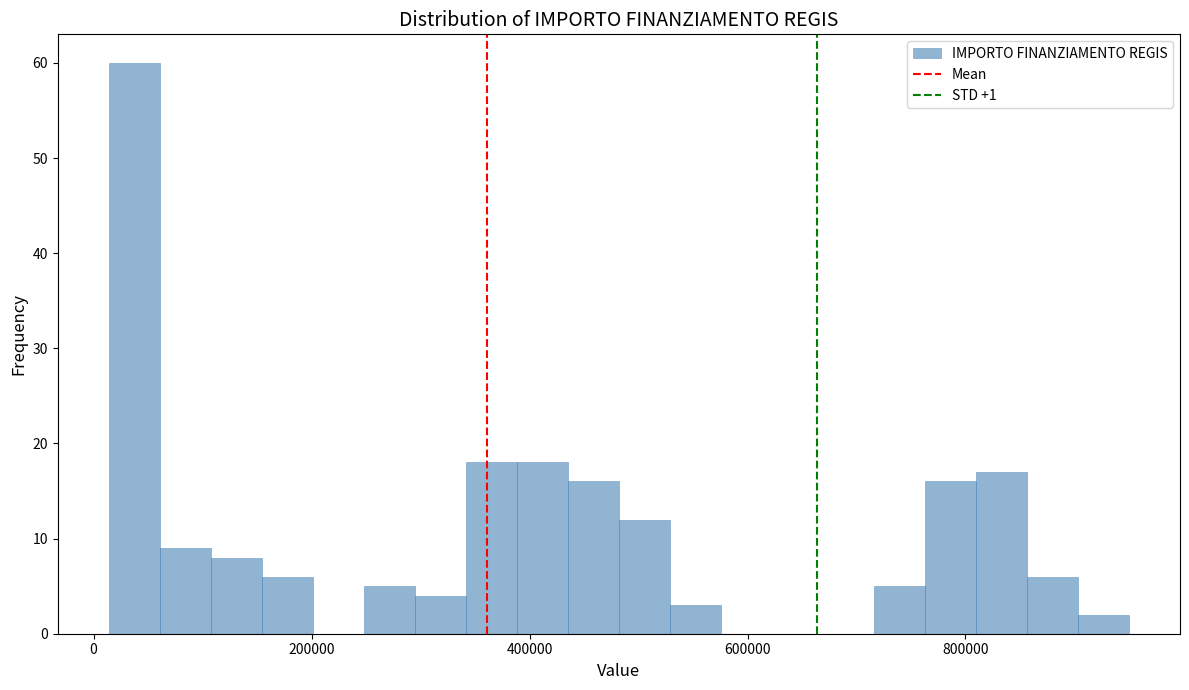

Around what value on the x-axis is the tallest bar? Give the approximate position of its centre, as read against the axis.

40000